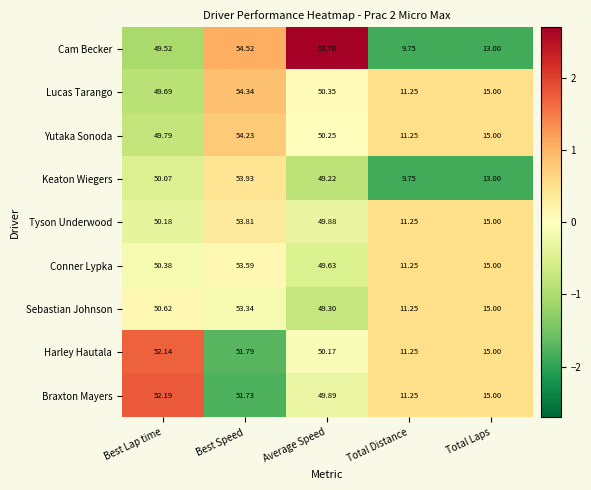

At which label does Tyson Underwood first exceed 49?

Best Lap time